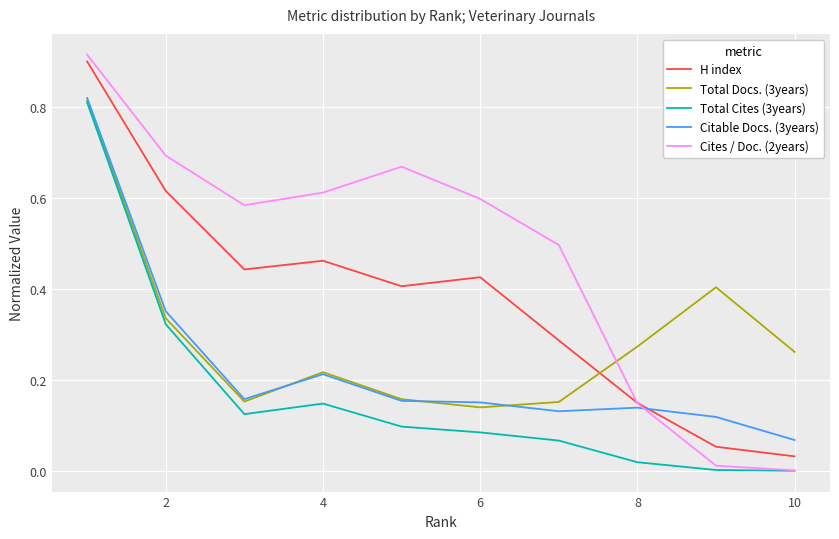

Rank the series by their average value, from highest to lowest.

Cites / Doc. (2years), H index, Total Docs. (3years), Citable Docs. (3years), Total Cites (3years)